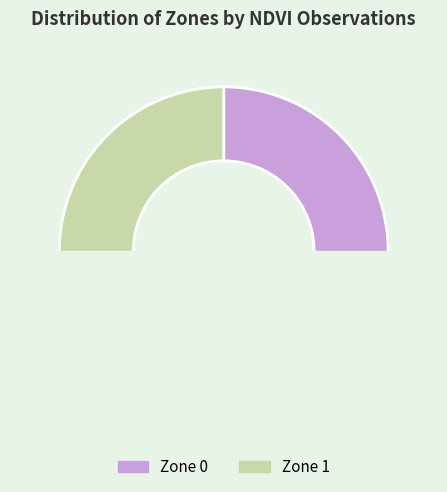

What is the largest slice in the pie chart?

Zone 0